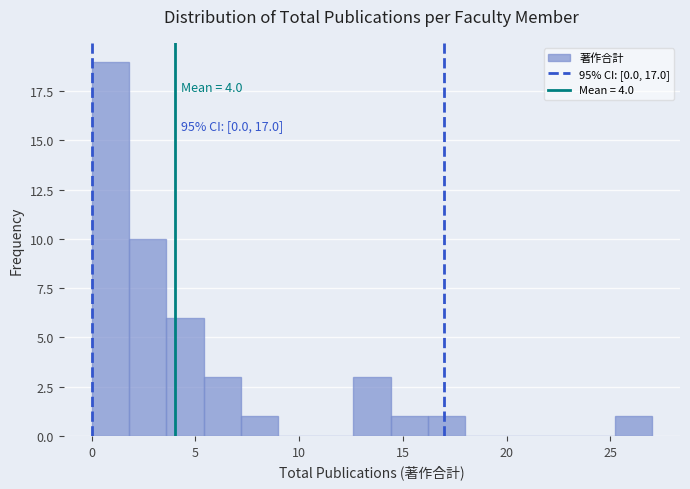

Read against the x-axis, roughly where is the centre of the tallest bar?

1.0